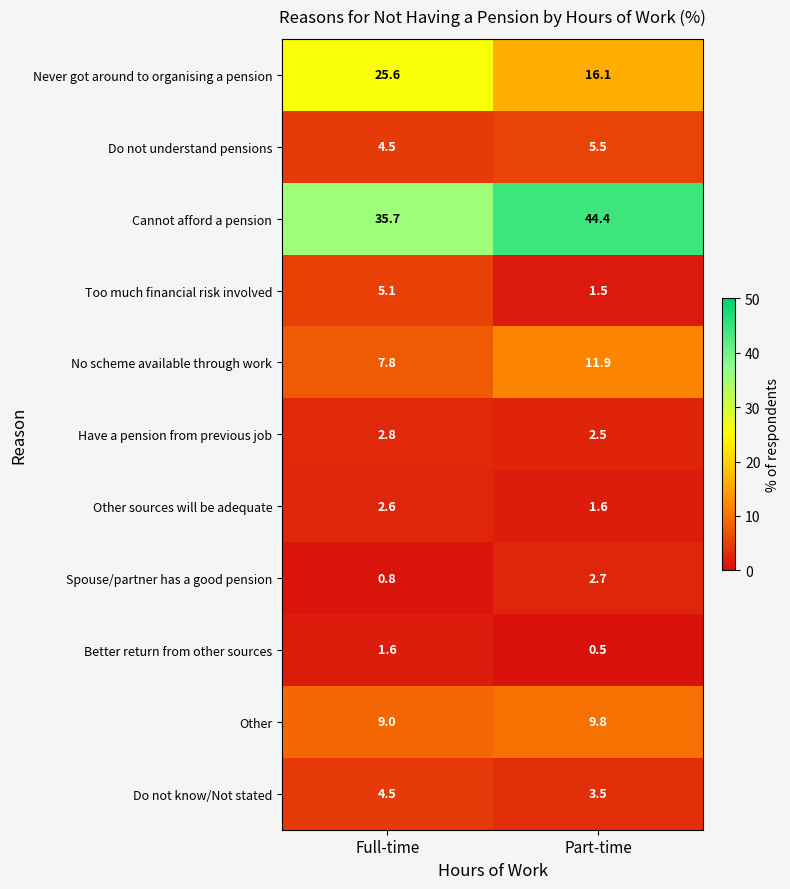

The Other sources will be adequate series shows 0.7 at Part-time. True or false?

False